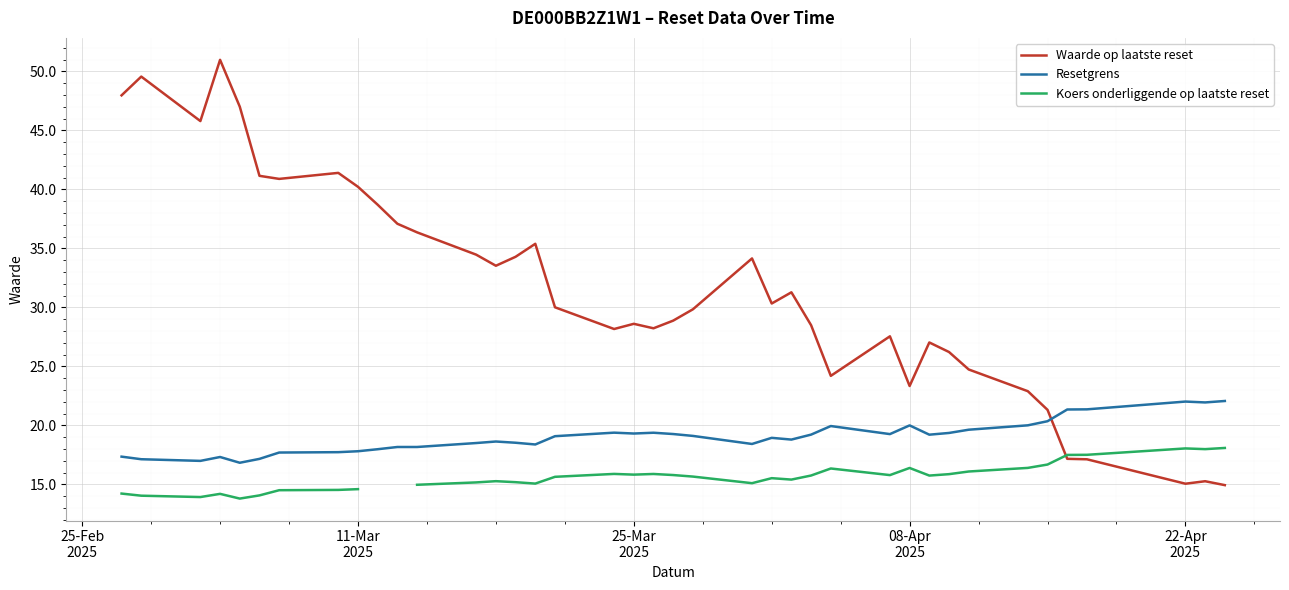

What is the minimum value for Waarde op laatste reset?

14.9